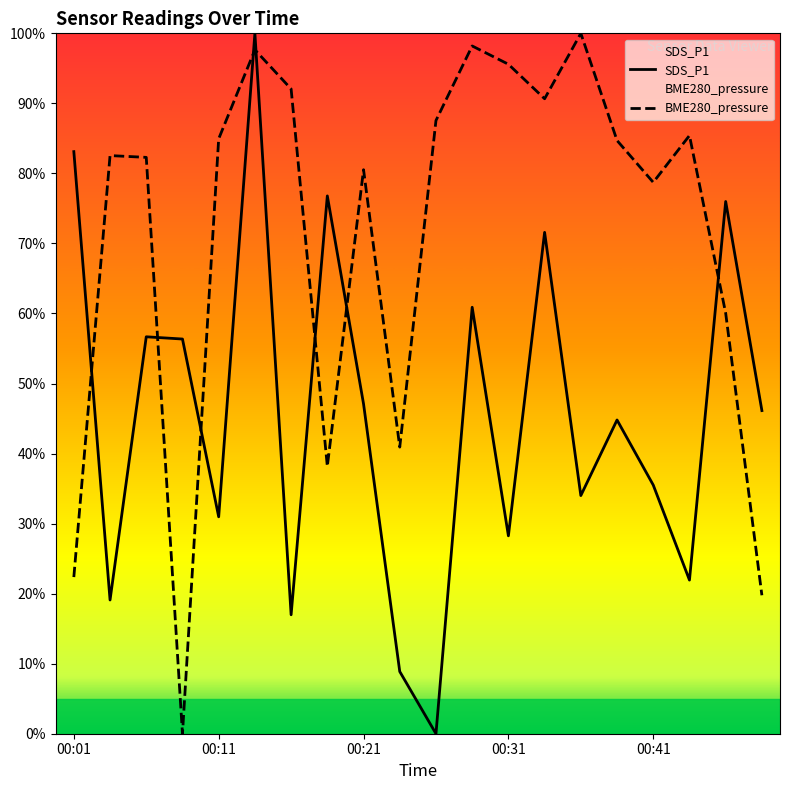

The value of BME280_pressure at 00:21 is 112.5. True or false?

False